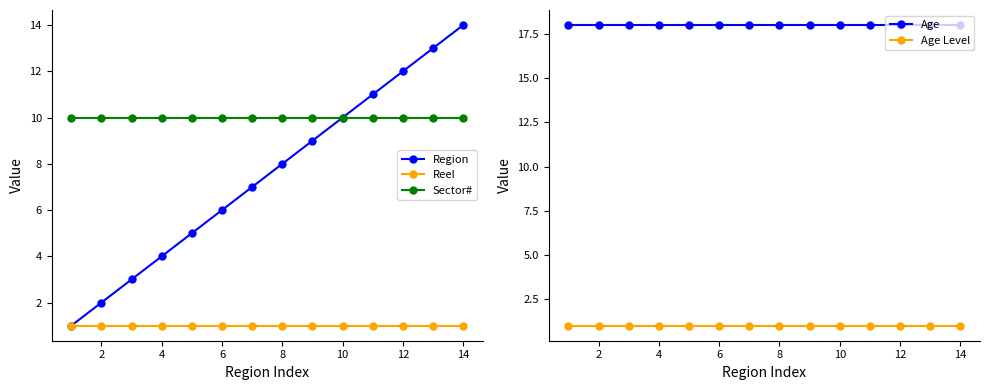

True or false: Reel and Age cross at least once.

False